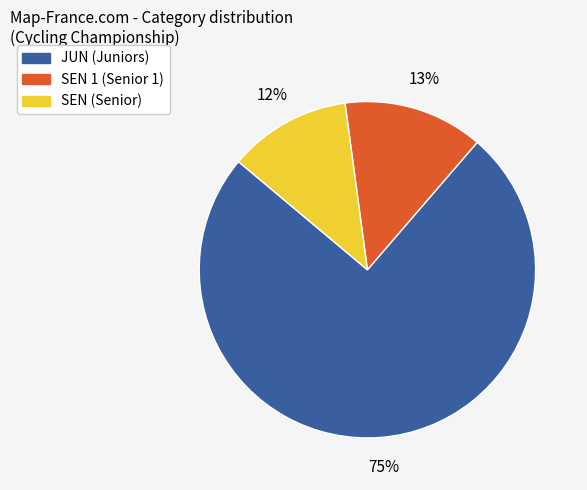

Does any single category account for the majority?

Yes